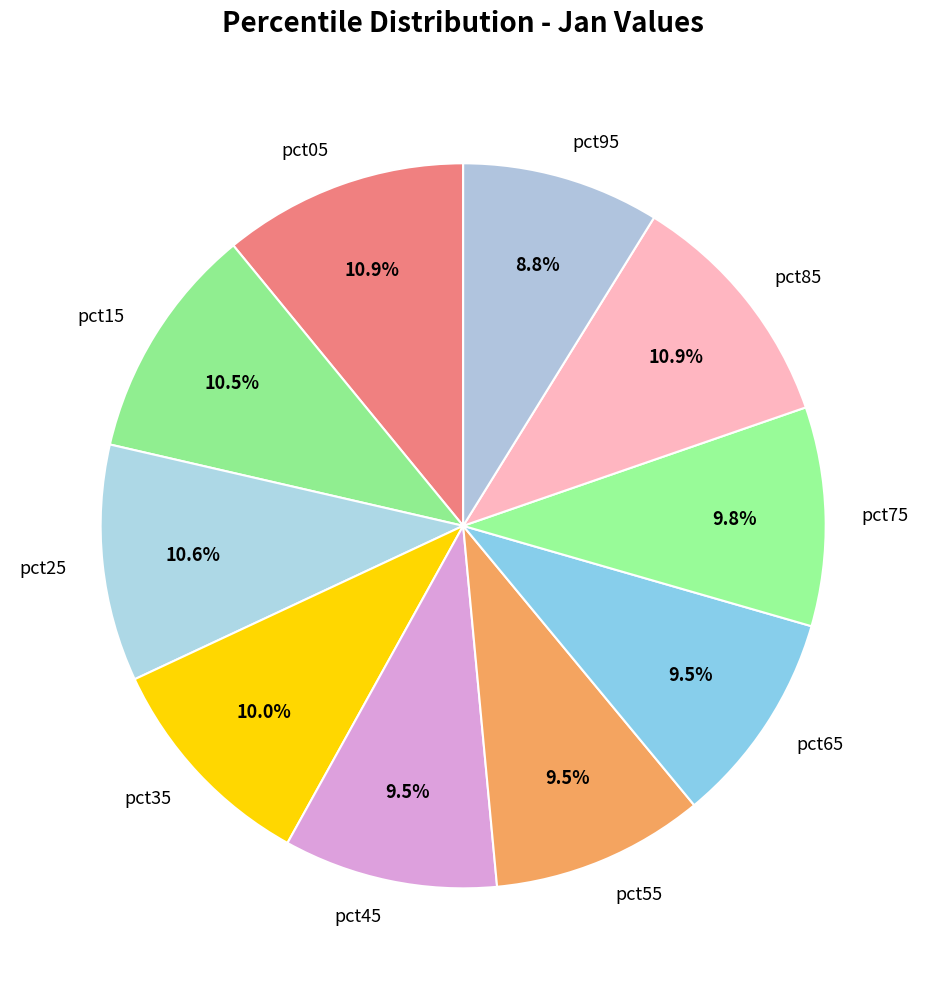

True or false: pct55 accounts for 4% of the total.

False